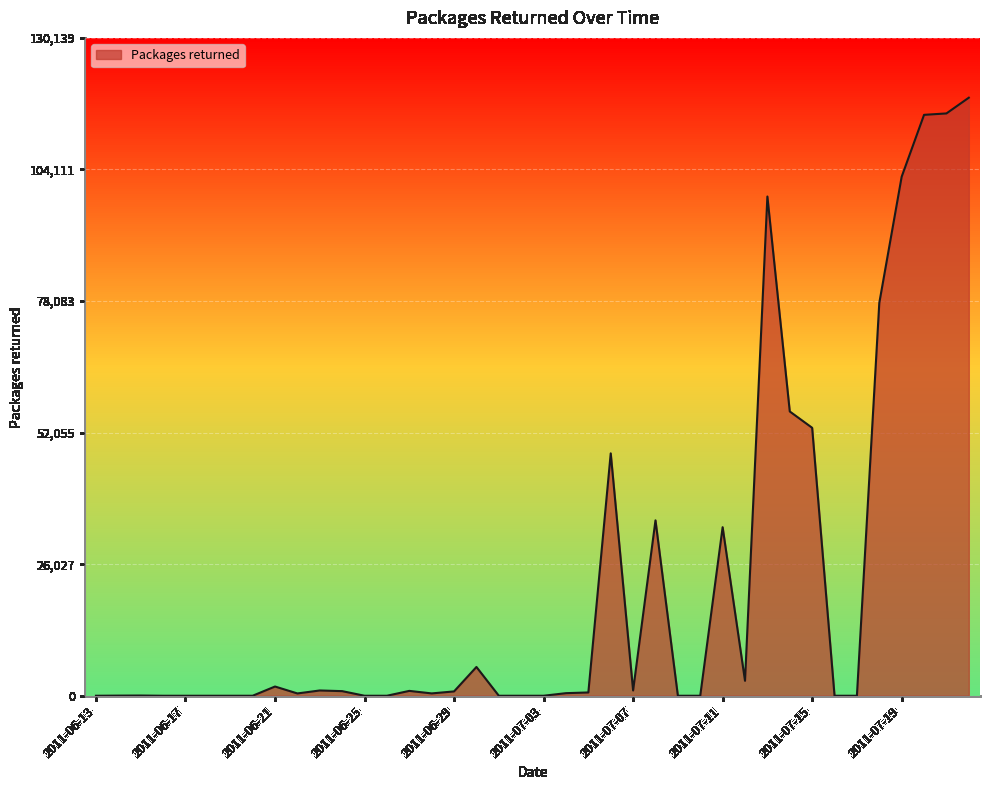

Reading left to right, what are all the values shown in this chart?

0	27	44	0	0	0	0	0	1825	455	1044	912	0	0	962	462	857	5693	0	0	0	510	651	47951	1041	34698	0	0	33342	2956	98761	56238	53008	0	0	77708	102678	114916	115196	118309